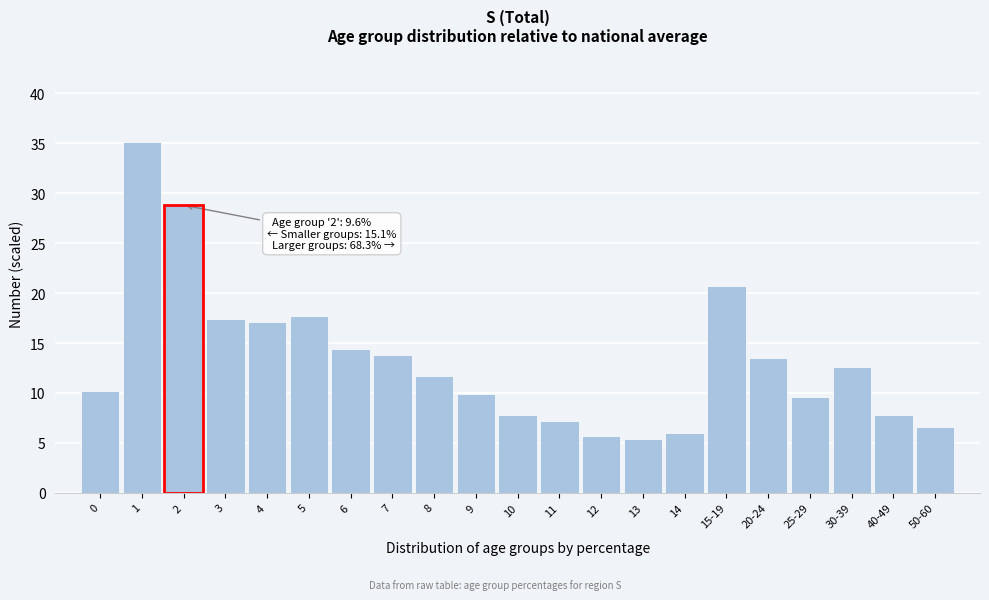

Reading left to right, transcribe all the data shown in this chart.

10.2	35.1	28.8	17.4	17.1	17.7	14.4	13.8	11.7	9.9	7.8	7.2	5.7	5.4	6.0	20.7	13.5	9.6	12.6	7.8	6.6